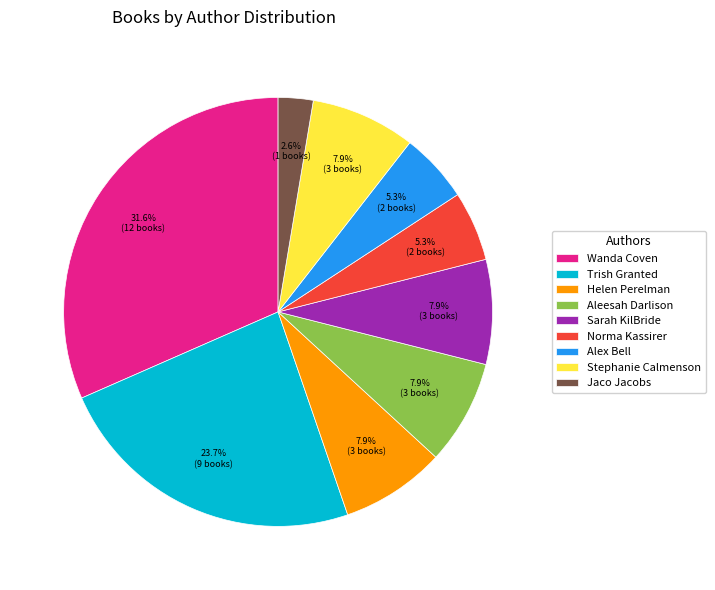

Which slice is the largest?

Wanda Coven